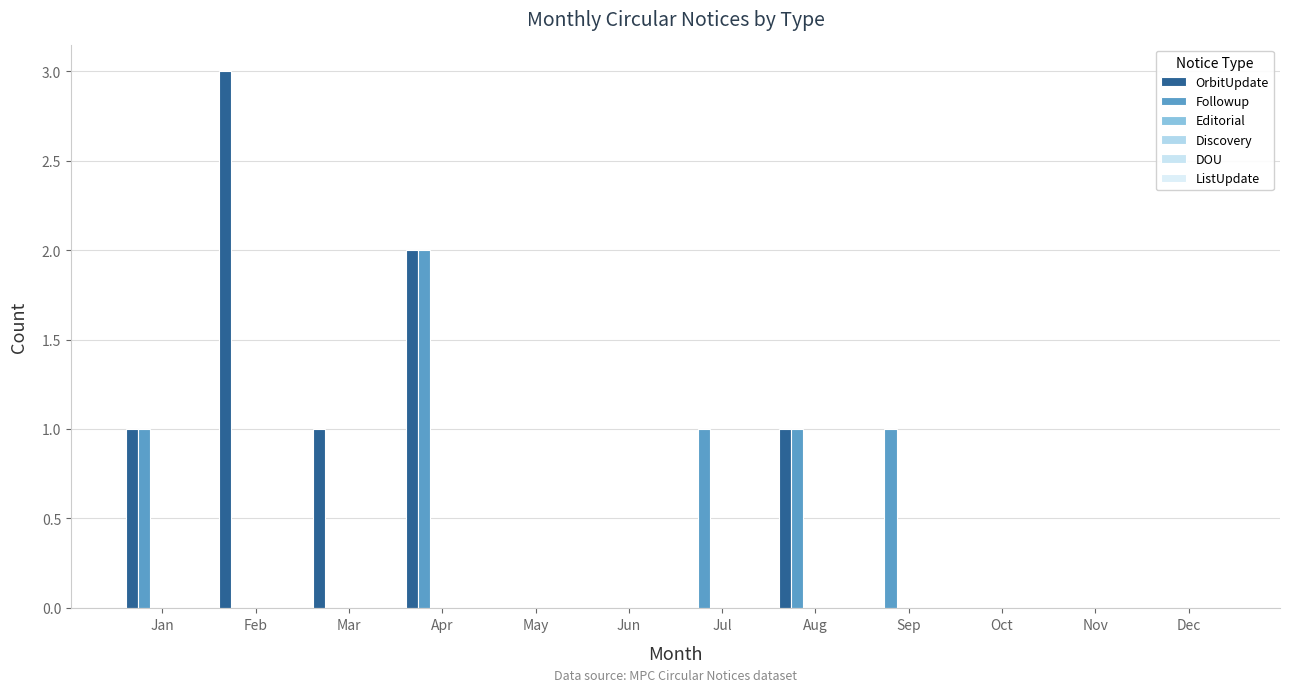

At how many categories does at least one series exceed 2?

1